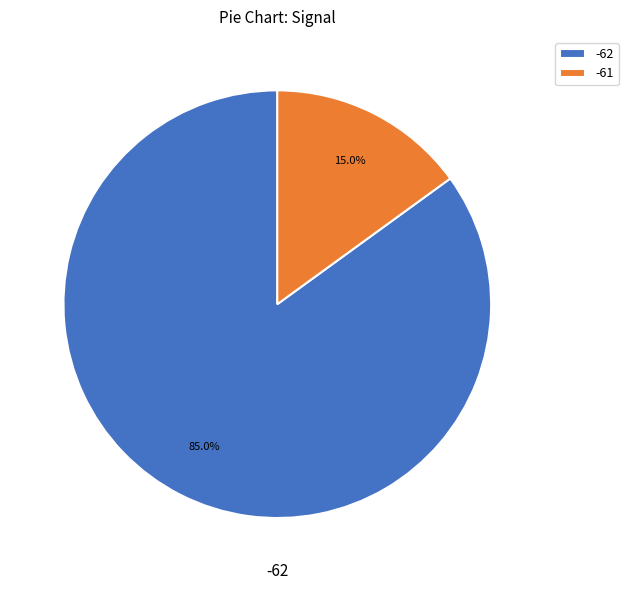

Rank the categories by value from highest to lowest.

-62, -61